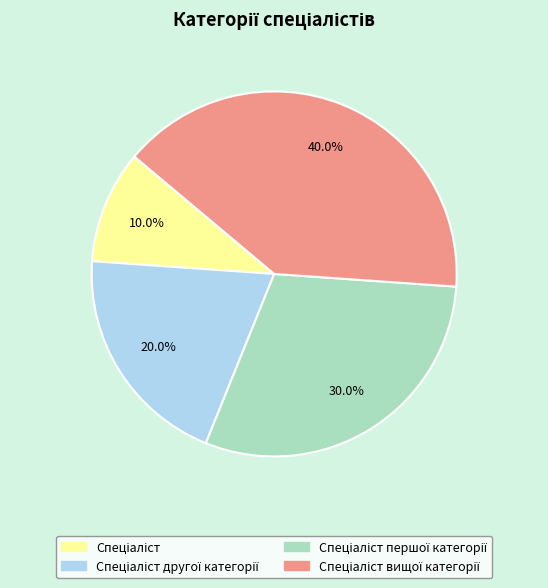

Does any single category account for the majority?

No